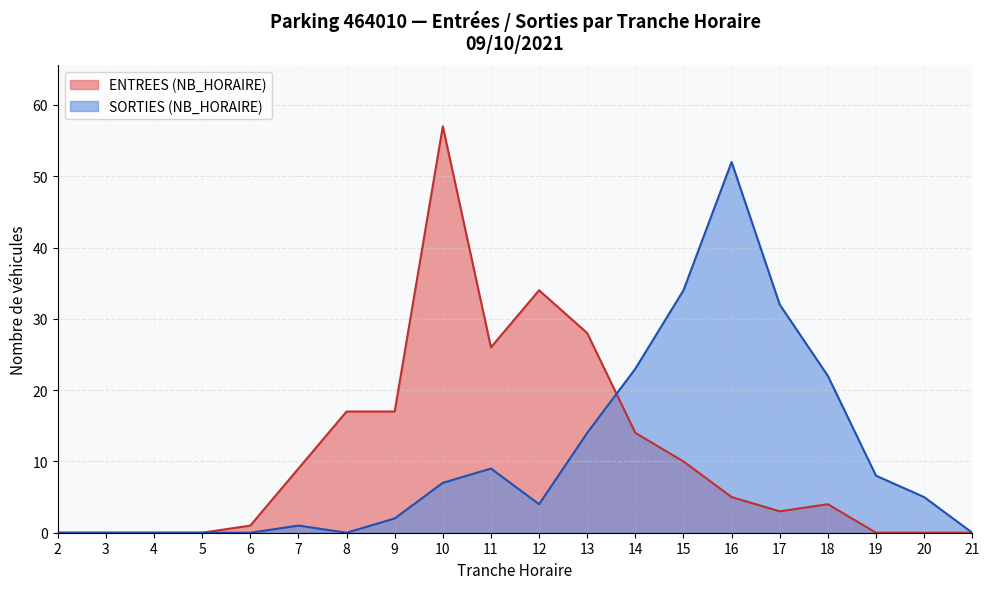

Is it true that SORTIES (NB_HORAIRE) equals 8 at 20?

False